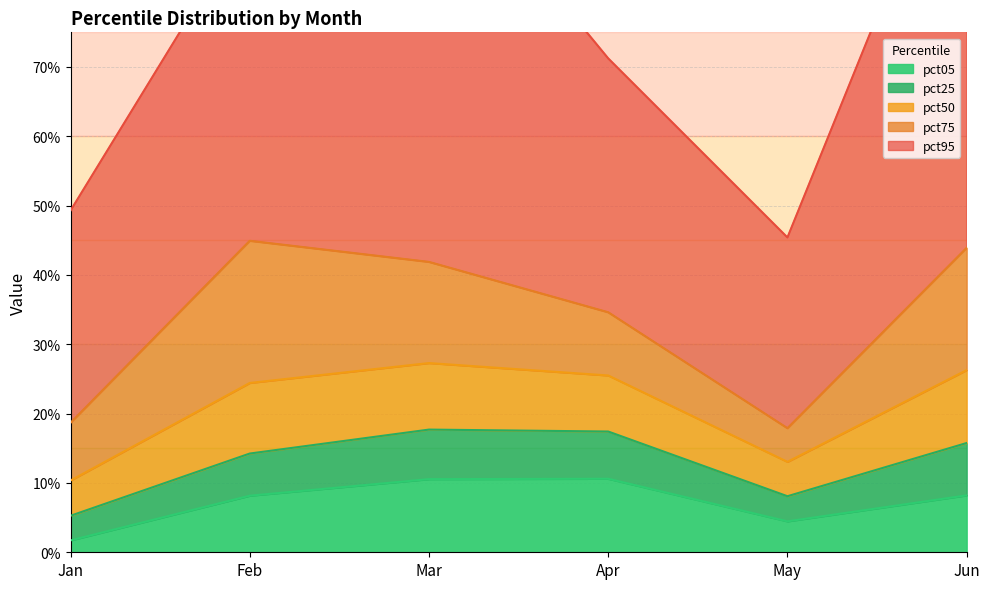

Reading left to right, list all the values displayed in this chart.

pct05: 0.0	0.1	0.1	0.1	0.0	0.1
pct25: 0.0	0.1	0.1	0.1	0.0	0.1
pct50: 0.1	0.1	0.1	0.1	0.0	0.1
pct75: 0.1	0.2	0.1	0.1	0.0	0.2
pct95: 0.3	0.5	0.6	0.4	0.3	0.7